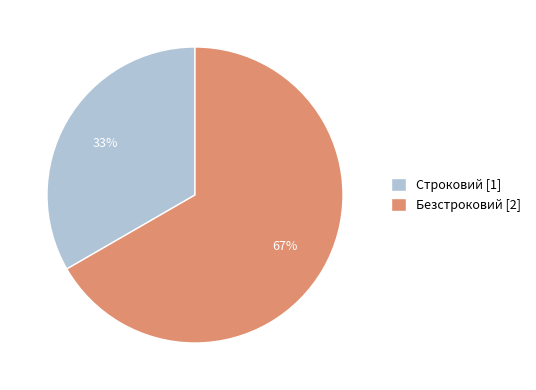

Which slice is the smallest?

Строковий